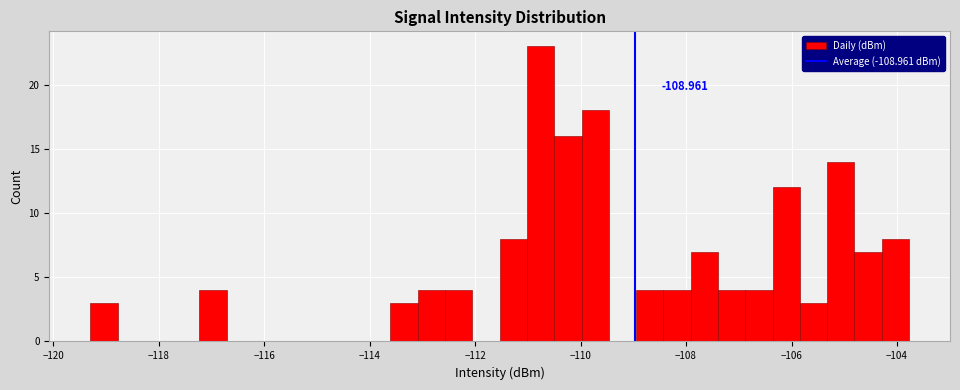

Around what value on the x-axis is the tallest bar? Give the approximate position of its centre, as read against the axis.

-110.8